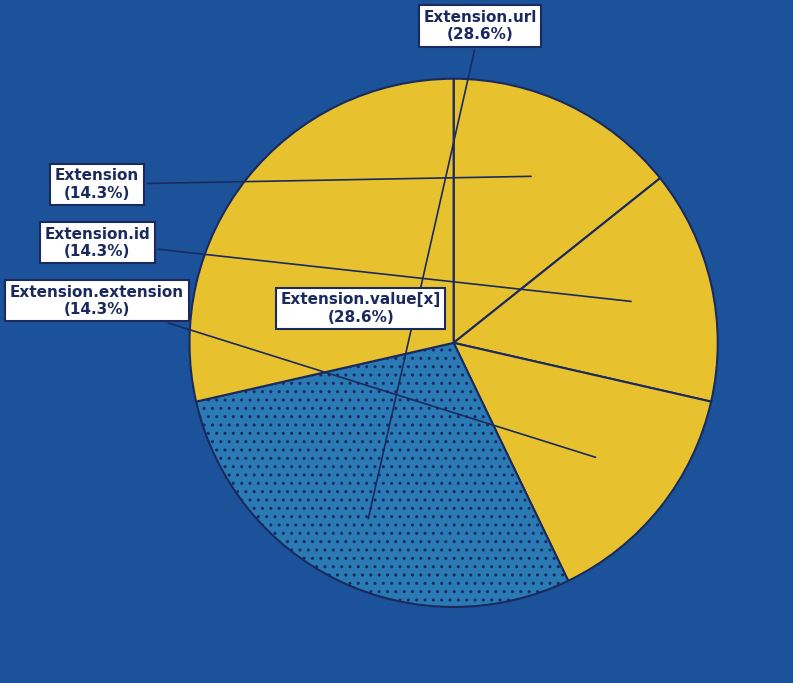

How many slices are in this pie chart?

5